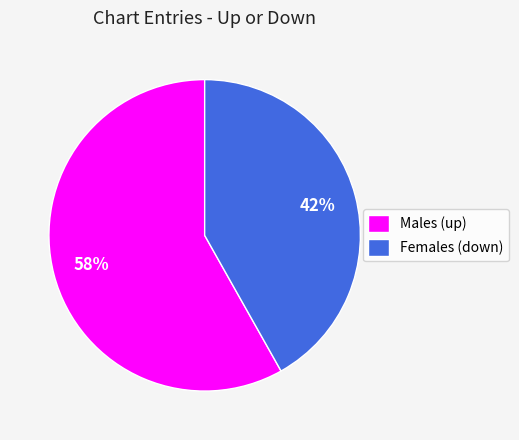

To the nearest percent, what is the average slice percentage?

50%